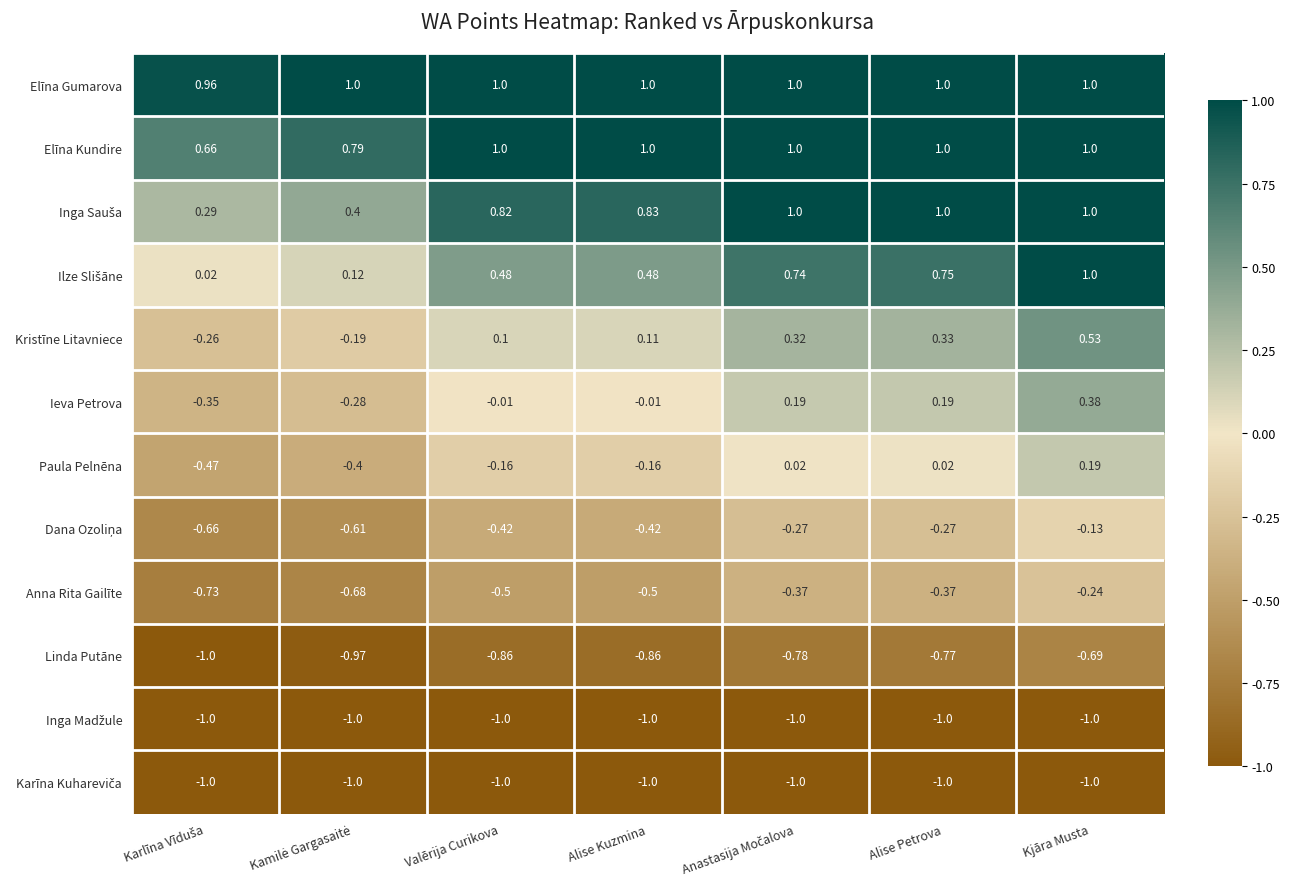

At which category is the sum across all series the highest?

Kjāra Musta